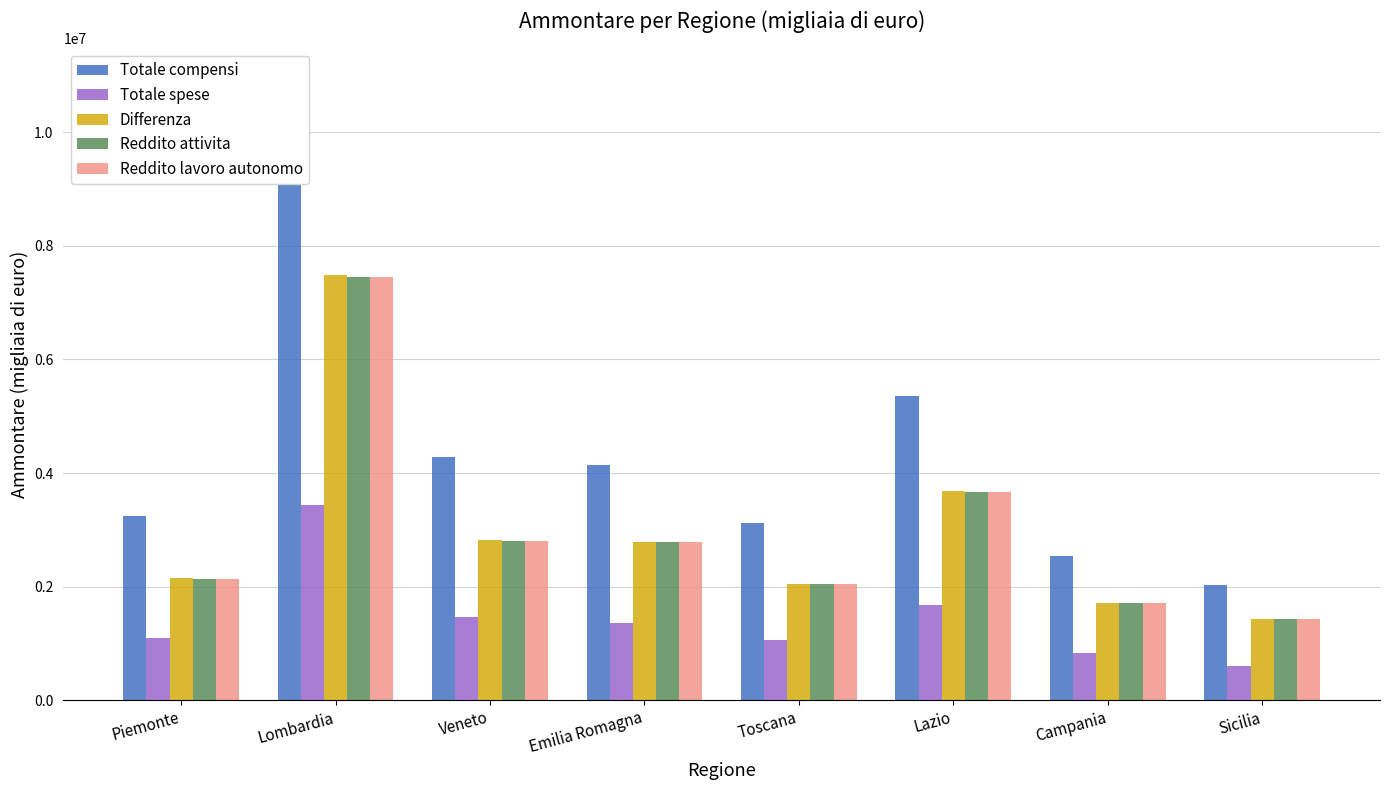

What is the maximum value for Reddito attivita?

7445784